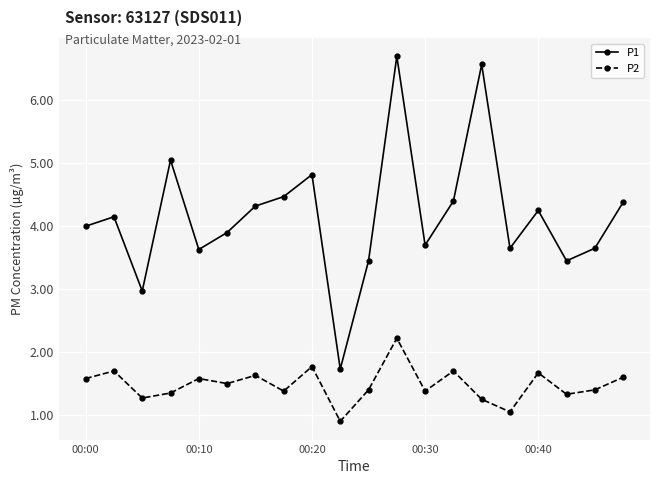

What is the value of the P1 point at the 1st from the left?

4.0